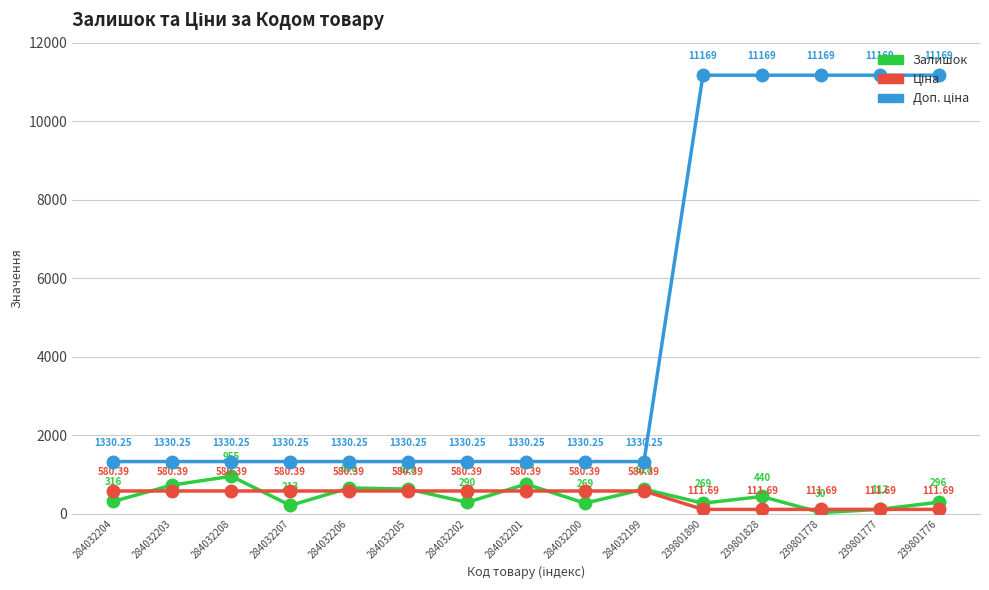

What is the total value across all series at 284032207?

2123.6